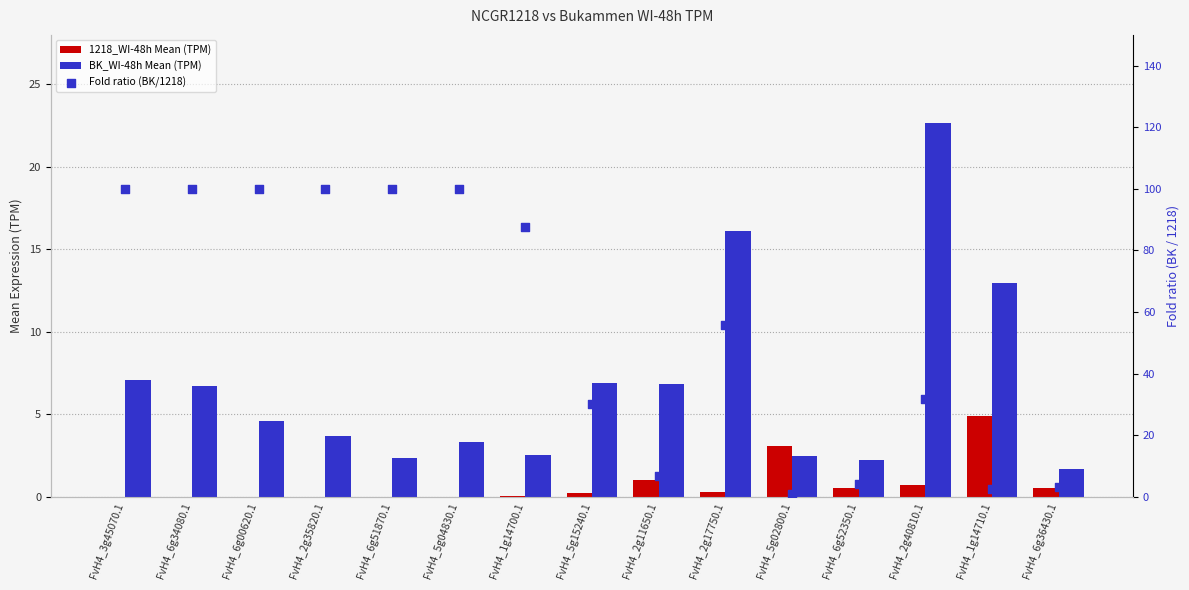

At which category is the sum across all series the highest?

FvH4_3g45070.1